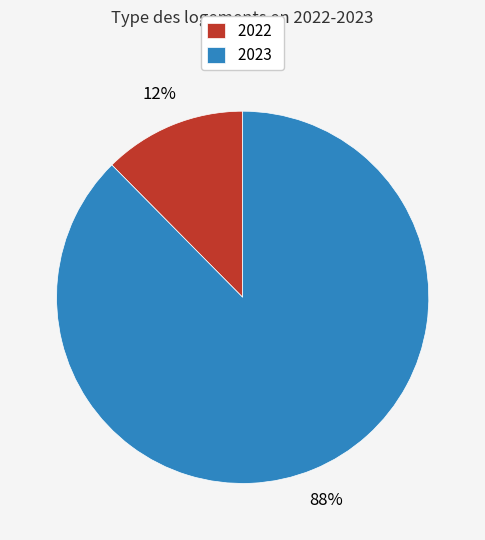

Combined, do 2023 and 2022 account for over 50%?

Yes